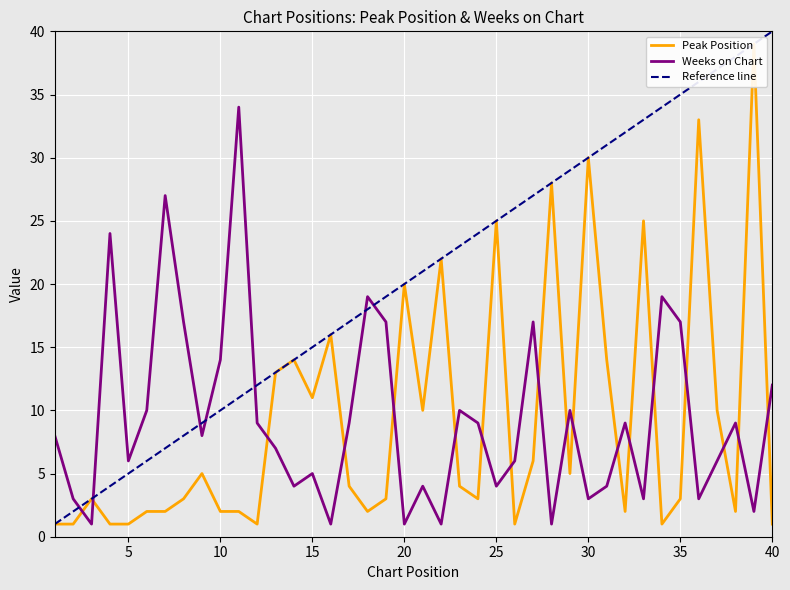

What is the maximum value for Weeks on Chart?

34